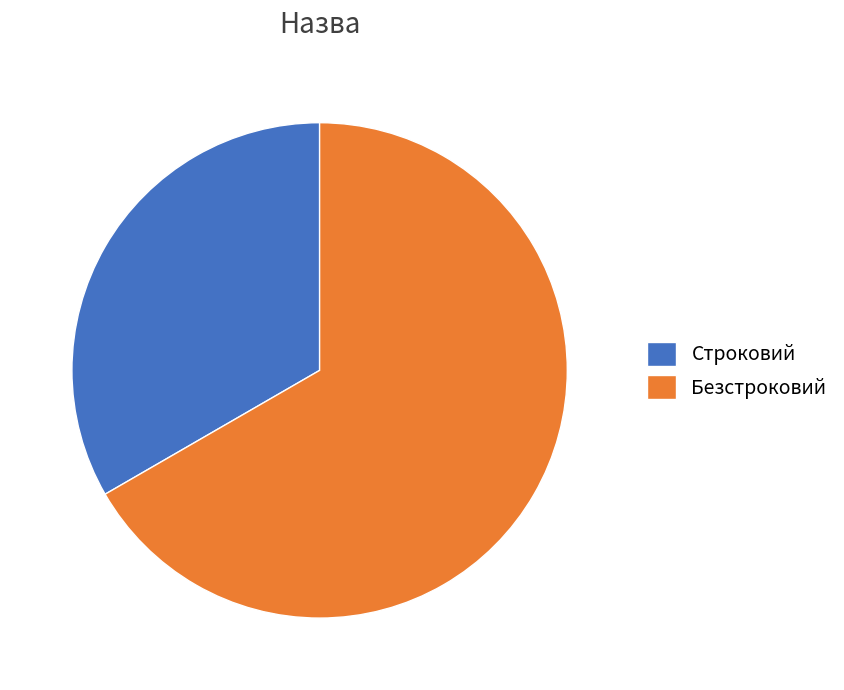

Is it true that Строковий is 33% of the pie?

True